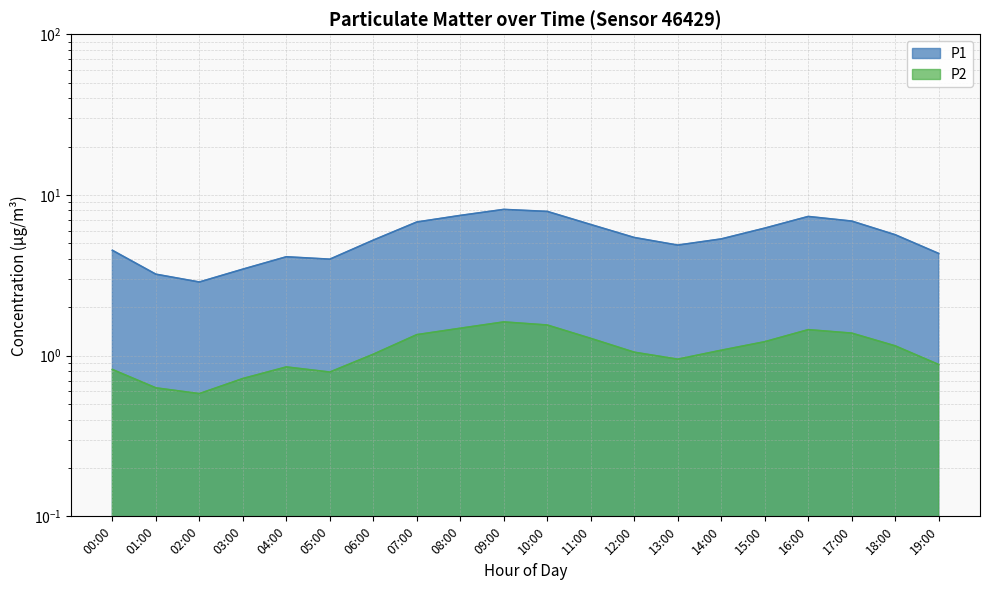

What is the label of the 12th point from the left?

11:00